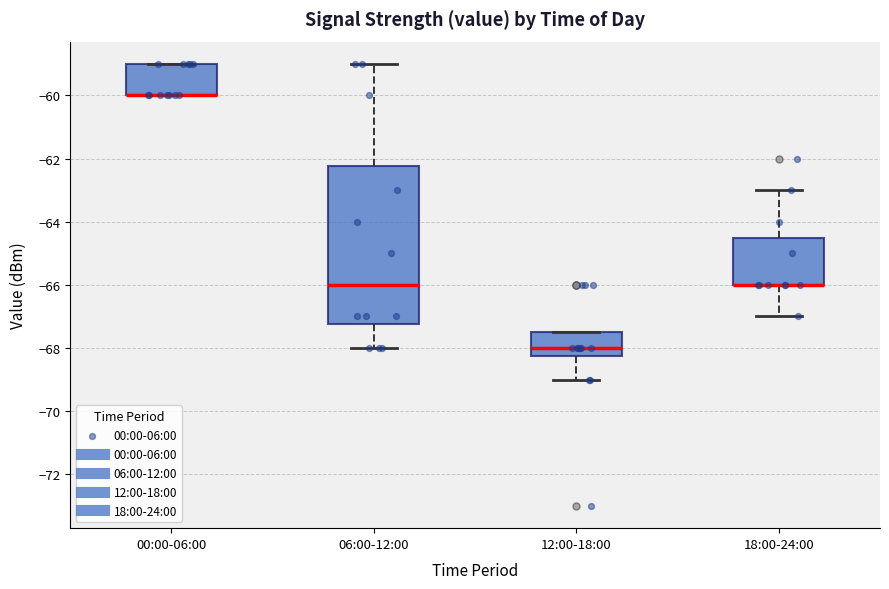

Where is the upper edge of the box for 00:00-06:00 on the y-axis? The values are not printed on the chart, so give them approximately, as read against the axis.

-59.0